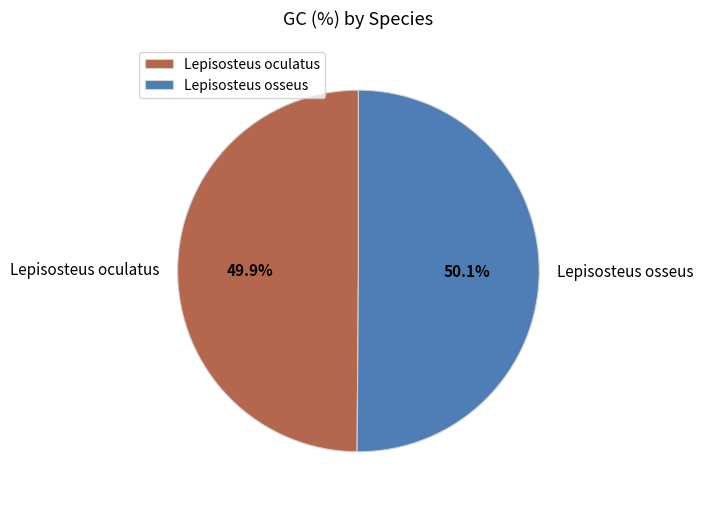

True or false: Lepisosteus osseus accounts for 42% of the total.

False